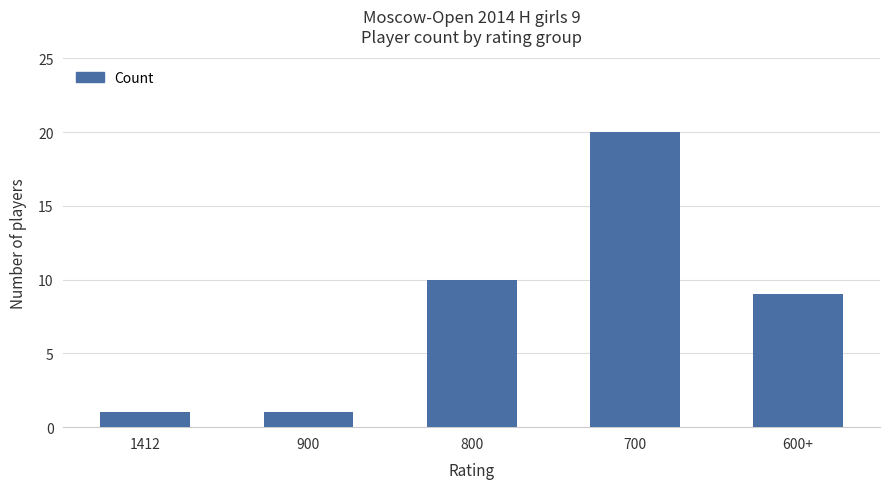

What position from the right is 700?

2